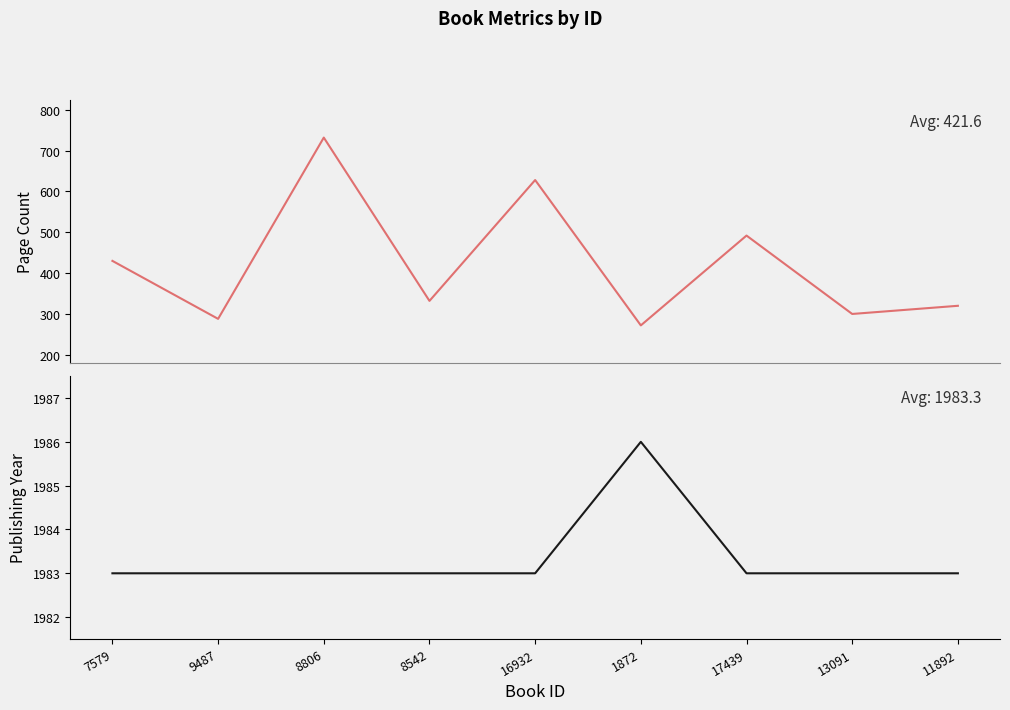

What is the average value of the publishingYear series?

1983